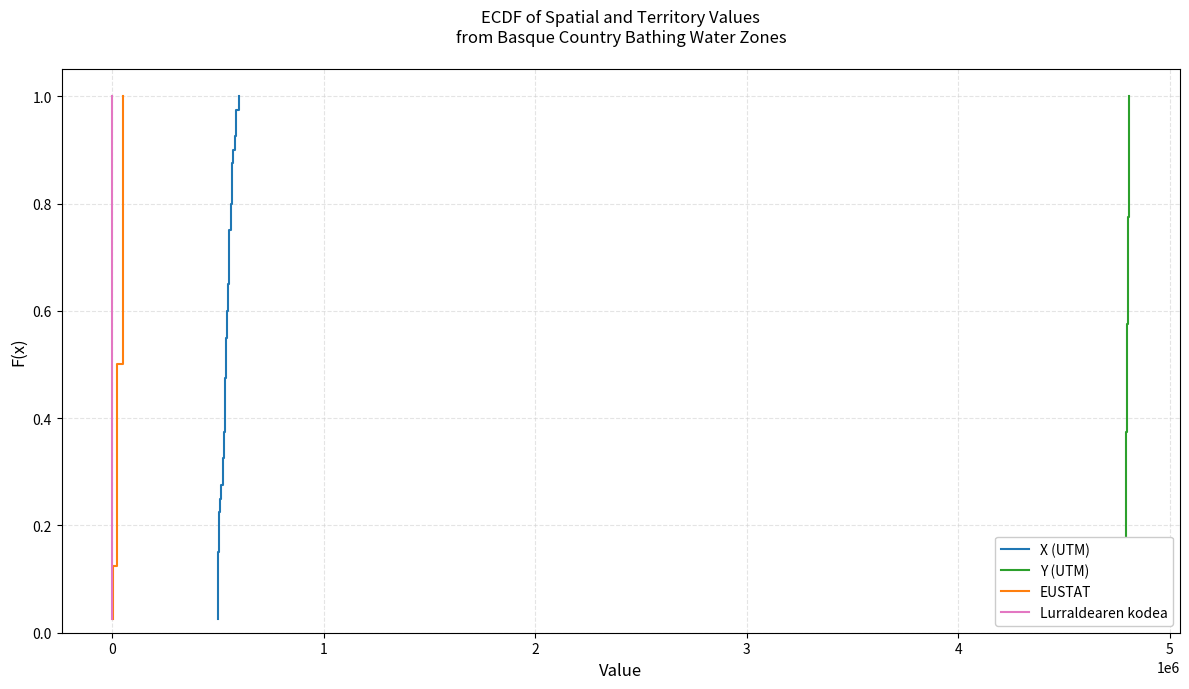

True or false: Y (UTM) has a value of 1.3 at 36.

False